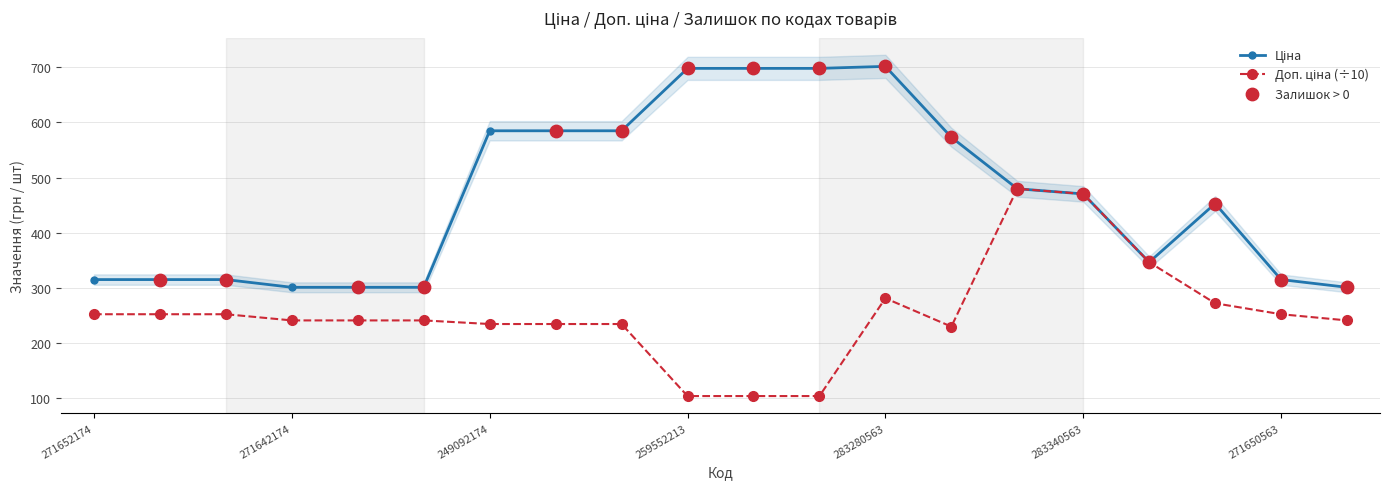

At how many categories does at least one series exceed 114?

20